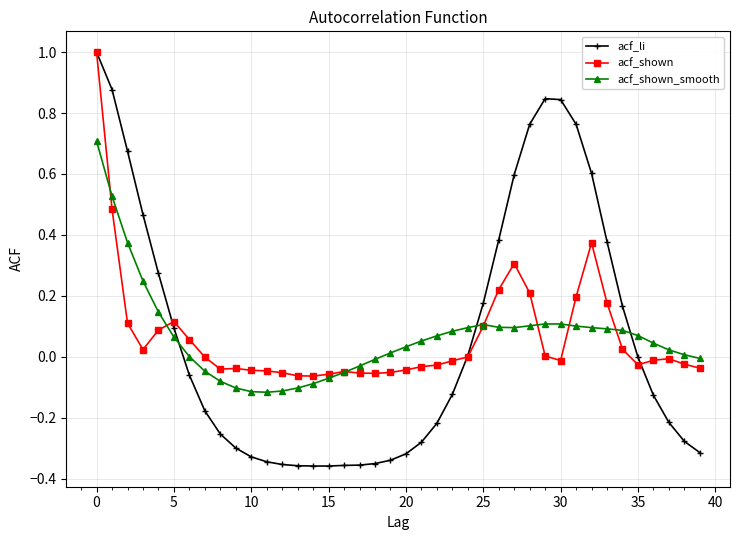

True or false: acf_shown has more than 0 interior local peaks.

True